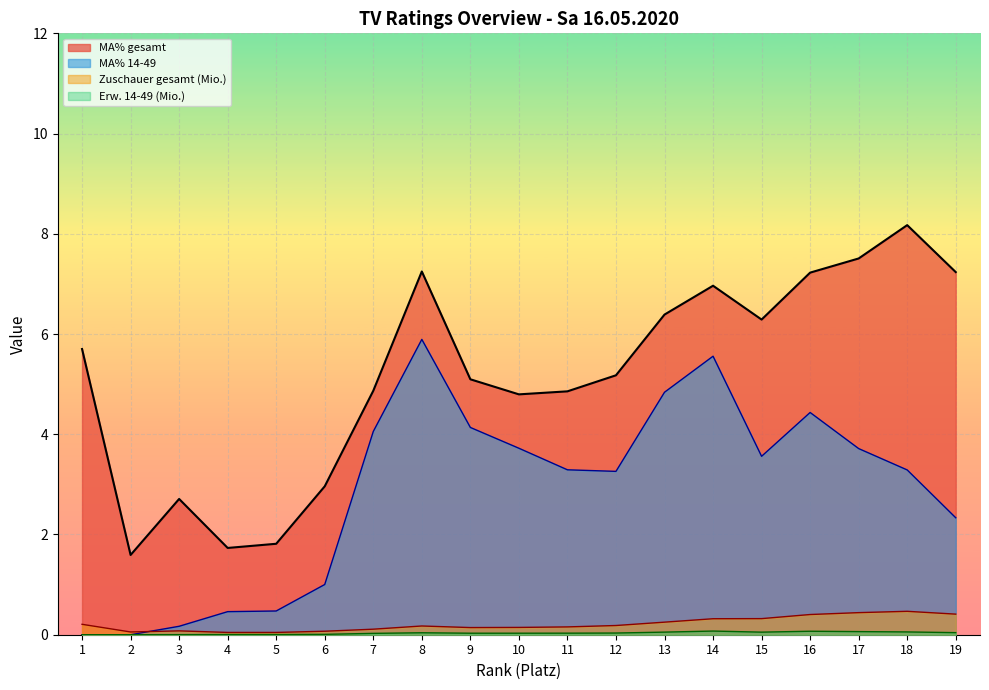

In Erw. 14-49 (Mio.), how many points are higher than both neighbors (excluding endpoints)?

4